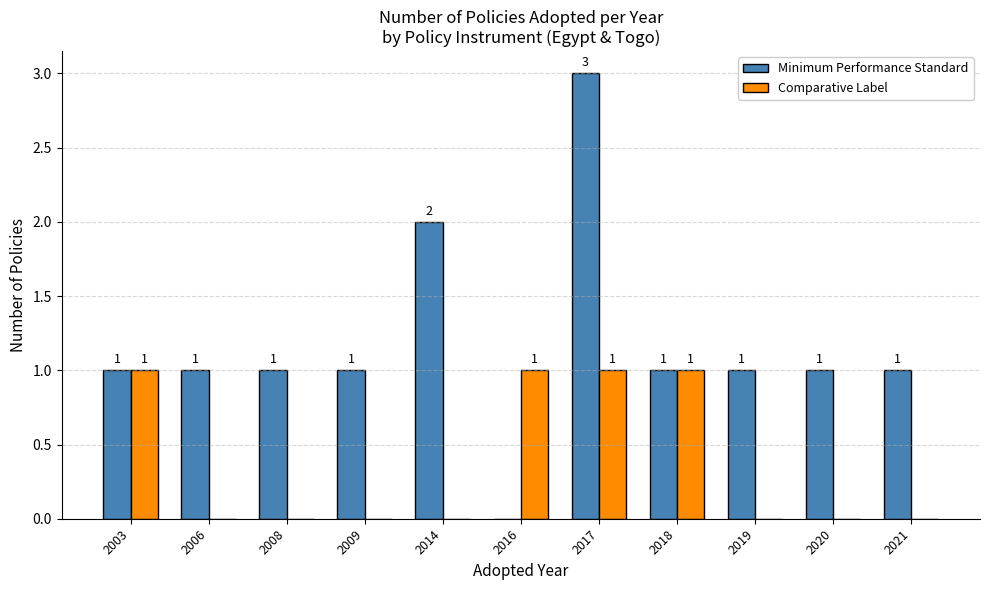

At which category does the chart reach its peak across all series?

2017